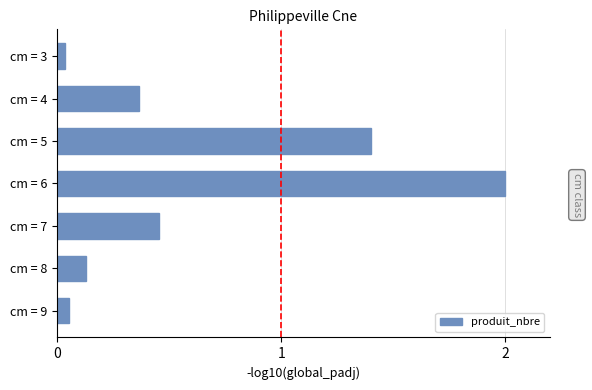

Are the bars grouped side by side (vs. stacked)?

No